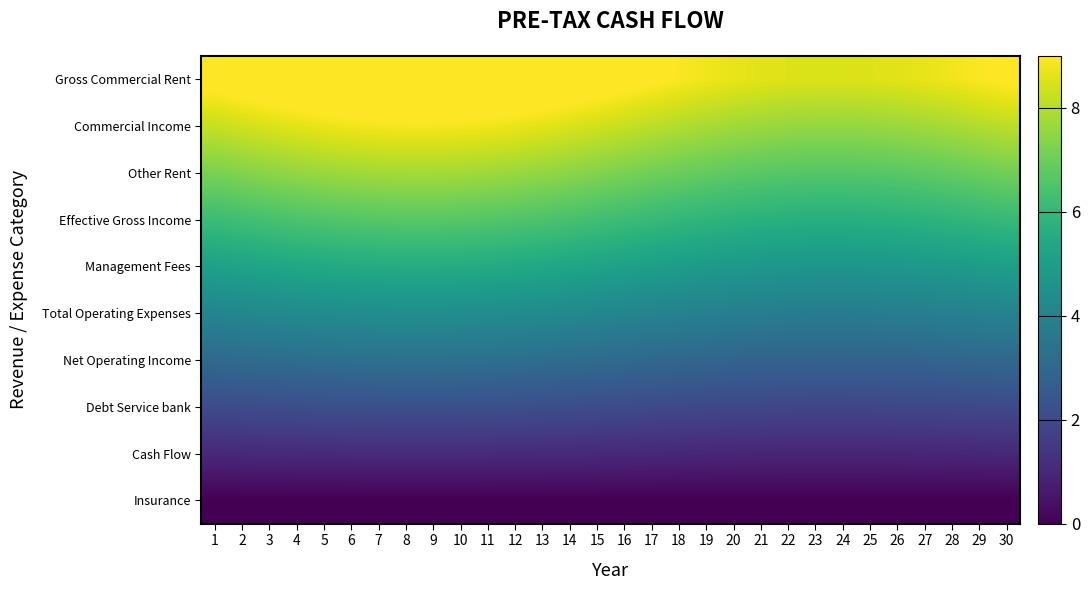

Reading left to right, list all the values displayed in this chart.

Gross Commercial Rent: 1=9.2	2=9.4	3=9.6	4=9.7	5=9.8	6=9.9	7=10.0	8=10.0	9=10.0	10=10.0	11=9.9	12=9.8	13=9.7	14=9.6	15=9.4	16=9.2	17=9.1	18=8.9	19=8.8	20=8.7	21=8.6	22=8.5	23=8.5	24=8.5	25=8.5	26=8.6	27=8.7	28=8.8	29=8.9	30=9.1
Commercial Income: 1=8.2	2=8.4	3=8.5	4=8.6	5=8.7	6=8.8	7=8.9	8=8.9	9=8.9	10=8.9	11=8.8	12=8.7	13=8.6	14=8.5	15=8.4	16=8.2	17=8.1	18=8.0	19=7.8	20=7.7	21=7.6	22=7.6	23=7.6	24=7.6	25=7.6	26=7.6	27=7.7	28=7.8	29=8.0	30=8.1
Other Rent: 1=7.2	2=7.3	3=7.4	4=7.5	5=7.6	6=7.7	7=7.7	8=7.8	9=7.8	10=7.7	11=7.7	12=7.6	13=7.5	14=7.4	15=7.3	16=7.2	17=7.1	18=7.0	19=6.9	20=6.8	21=6.7	22=6.6	23=6.6	24=6.6	25=6.6	26=6.7	27=6.8	28=6.9	29=7.0	30=7.1
Effective Gross Income: 1=6.2	2=6.3	3=6.4	4=6.5	5=6.5	6=6.6	7=6.6	8=6.7	9=6.7	10=6.6	11=6.6	12=6.5	13=6.5	14=6.4	15=6.3	16=6.2	17=6.1	18=6.0	19=5.9	20=5.8	21=5.7	22=5.7	23=5.7	24=5.7	25=5.7	26=5.7	27=5.8	28=5.9	29=6.0	30=6.1
Management Fees: 1=5.1	2=5.2	3=5.3	4=5.4	5=5.4	6=5.5	7=5.5	8=5.6	9=5.6	10=5.5	11=5.5	12=5.4	13=5.4	14=5.3	15=5.2	16=5.1	17=5.1	18=5.0	19=4.9	20=4.8	21=4.8	22=4.7	23=4.7	24=4.7	25=4.7	26=4.8	27=4.8	28=4.9	29=5.0	30=5.1
Total Operating Expenses: 1=4.1	2=4.2	3=4.2	4=4.3	5=4.4	6=4.4	7=4.4	8=4.4	9=4.4	10=4.4	11=4.4	12=4.4	13=4.3	14=4.2	15=4.2	16=4.1	17=4.0	18=4.0	19=3.9	20=3.9	21=3.8	22=3.8	23=3.8	24=3.8	25=3.8	26=3.8	27=3.9	28=3.9	29=4.0	30=4.0
Net Operating Income: 1=3.1	2=3.1	3=3.2	4=3.2	5=3.3	6=3.3	7=3.3	8=3.3	9=3.3	10=3.3	11=3.3	12=3.3	13=3.2	14=3.2	15=3.1	16=3.1	17=3.0	18=3.0	19=2.9	20=2.9	21=2.9	22=2.8	23=2.8	24=2.8	25=2.8	26=2.9	27=2.9	28=2.9	29=3.0	30=3.0
Debt Service bank: 1=2.1	2=2.1	3=2.1	4=2.2	5=2.2	6=2.2	7=2.2	8=2.2	9=2.2	10=2.2	11=2.2	12=2.2	13=2.2	14=2.1	15=2.1	16=2.1	17=2.0	18=2.0	19=2.0	20=1.9	21=1.9	22=1.9	23=1.9	24=1.9	25=1.9	26=1.9	27=1.9	28=2.0	29=2.0	30=2.0
Cash Flow: 1=1.0	2=1.0	3=1.1	4=1.1	5=1.1	6=1.1	7=1.1	8=1.1	9=1.1	10=1.1	11=1.1	12=1.1	13=1.1	14=1.1	15=1.0	16=1.0	17=1.0	18=1.0	19=1.0	20=1.0	21=1.0	22=0.9	23=0.9	24=0.9	25=0.9	26=1.0	27=1.0	28=1.0	29=1.0	30=1.0
Insurance: 1=0.0	2=0.0	3=0.0	4=0.0	5=0.0	6=0.0	7=0.0	8=0.0	9=0.0	10=0.0	11=0.0	12=0.0	13=0.0	14=0.0	15=0.0	16=0.0	17=0.0	18=0.0	19=0.0	20=0.0	21=0.0	22=0.0	23=0.0	24=0.0	25=0.0	26=0.0	27=0.0	28=0.0	29=0.0	30=0.0